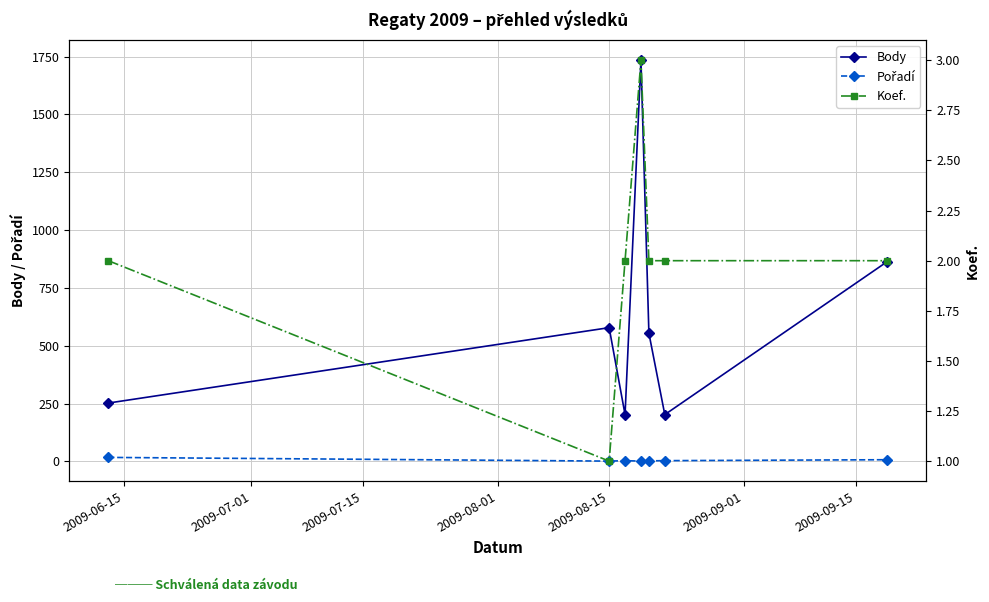

What is the minimum value shown in the chart?

1